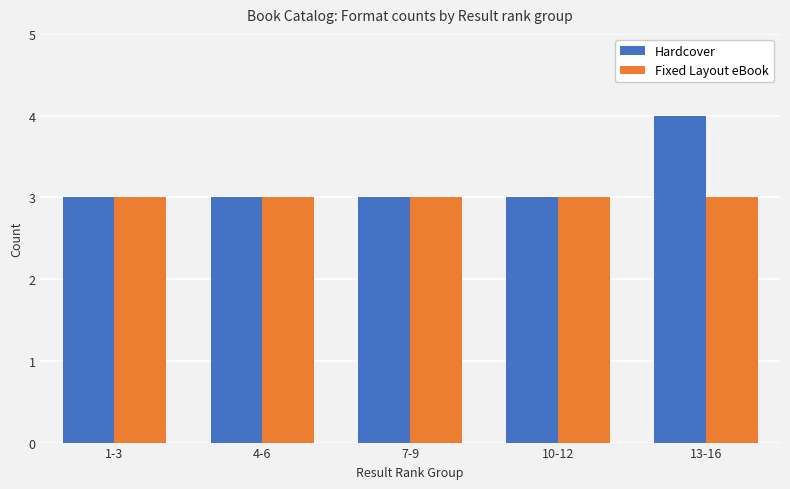

What is the label of the 3rd bar from the left?

7-9